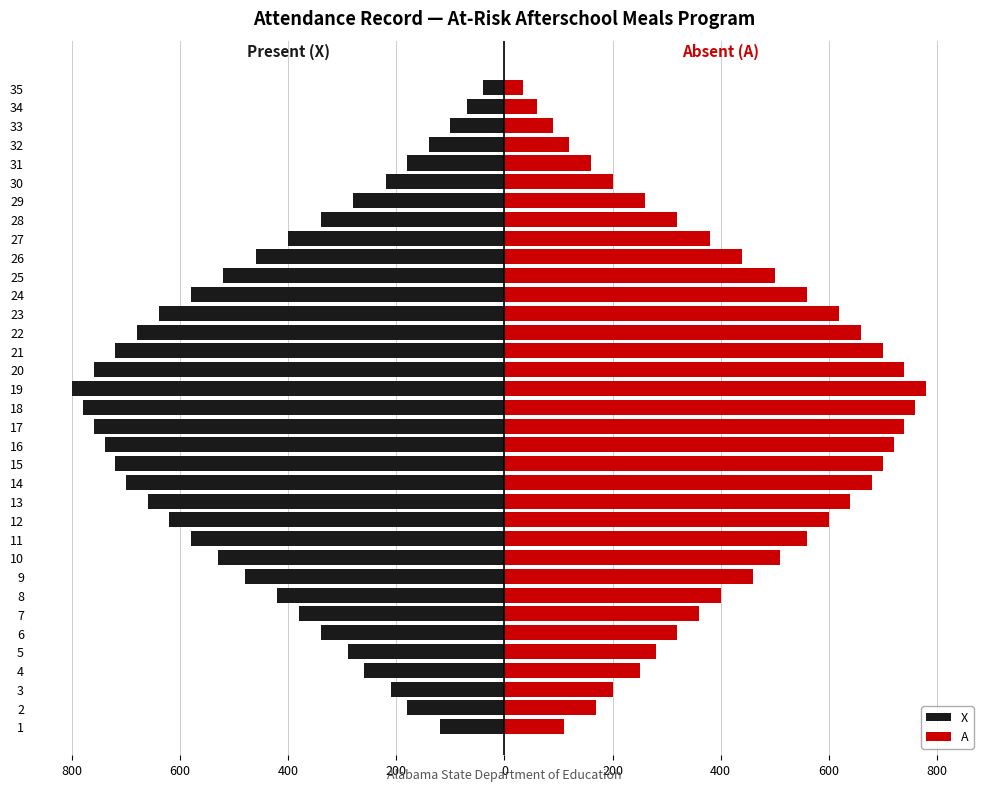

The value of X at 1 is -120. True or false?

True